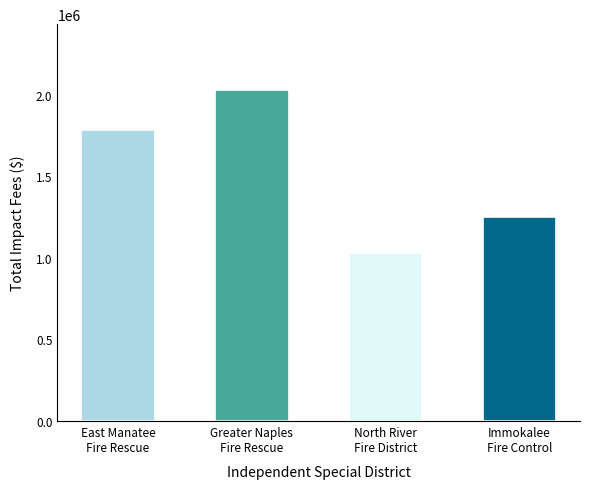

Approximately how many times larger is the value at Immokalee
Fire Control compared to Greater Naples
Fire Rescue?

0.6